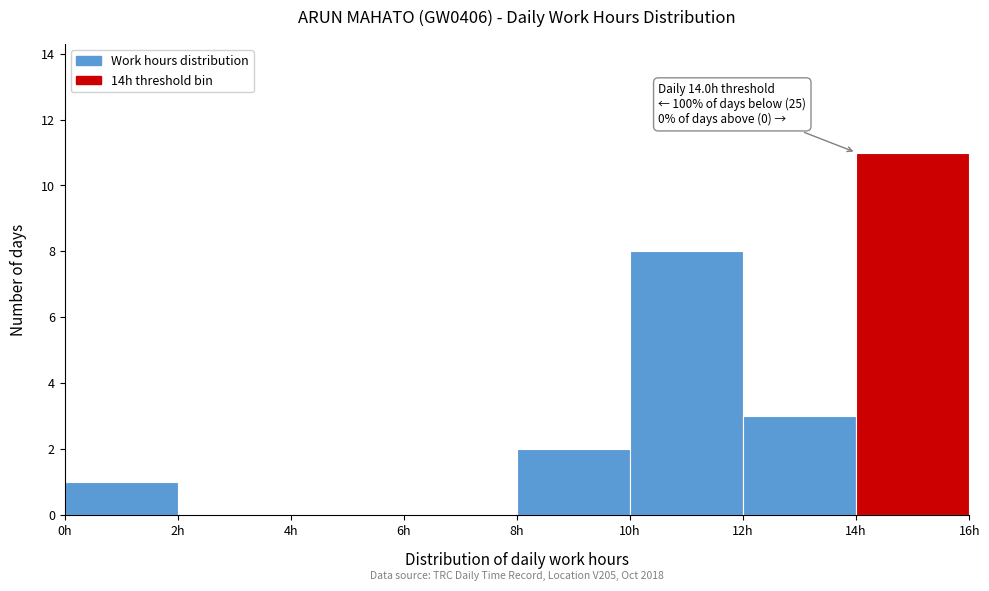

Which range on the x-axis has the tallest bar?

14 to 16